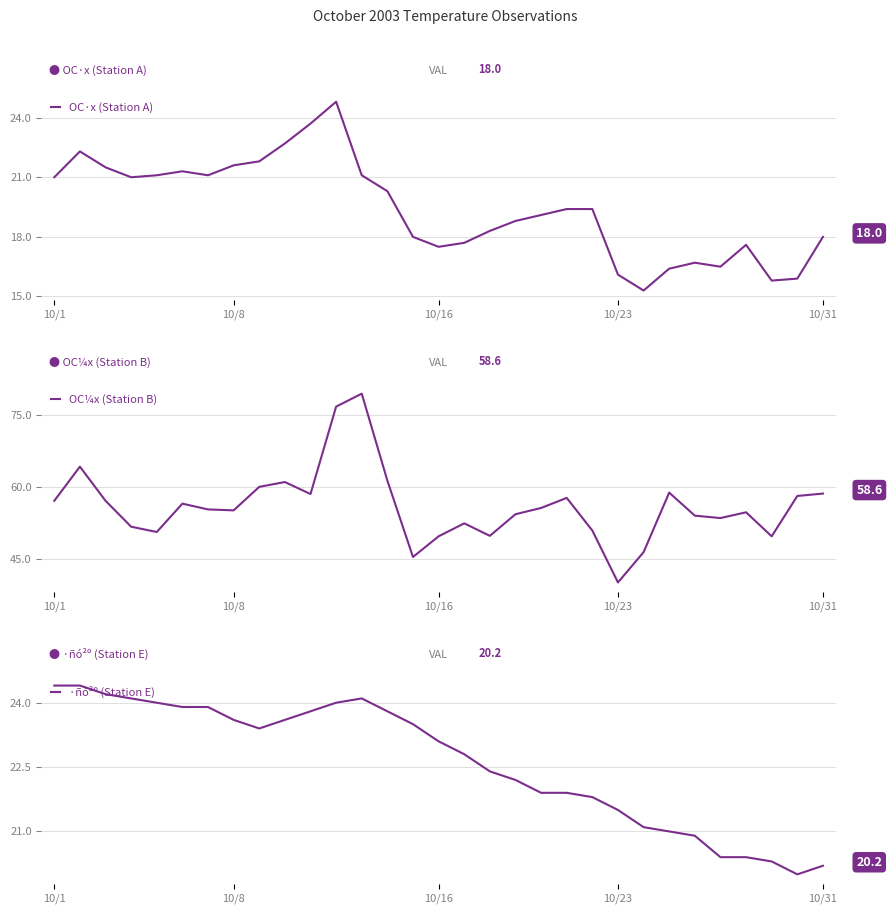

How many lines are shown in the chart?

3